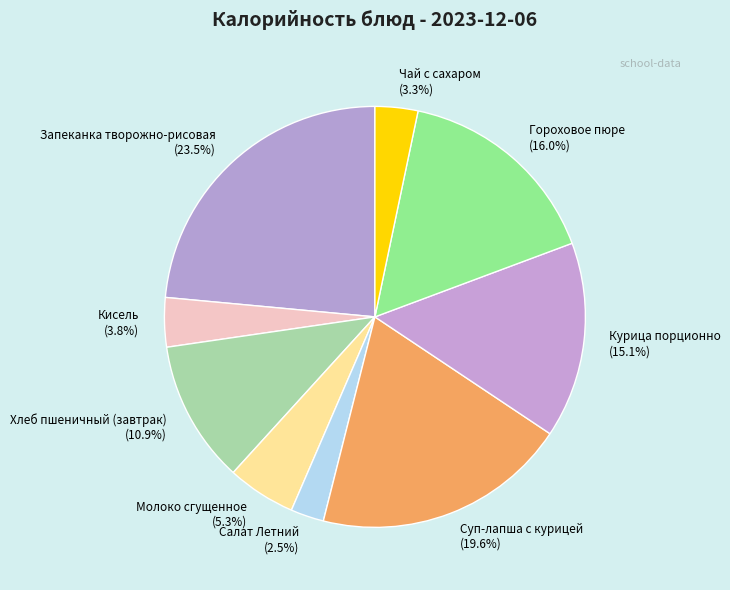

Combined, do Чай с сахаром and Суп-лапша с курицей account for over 50%?

No